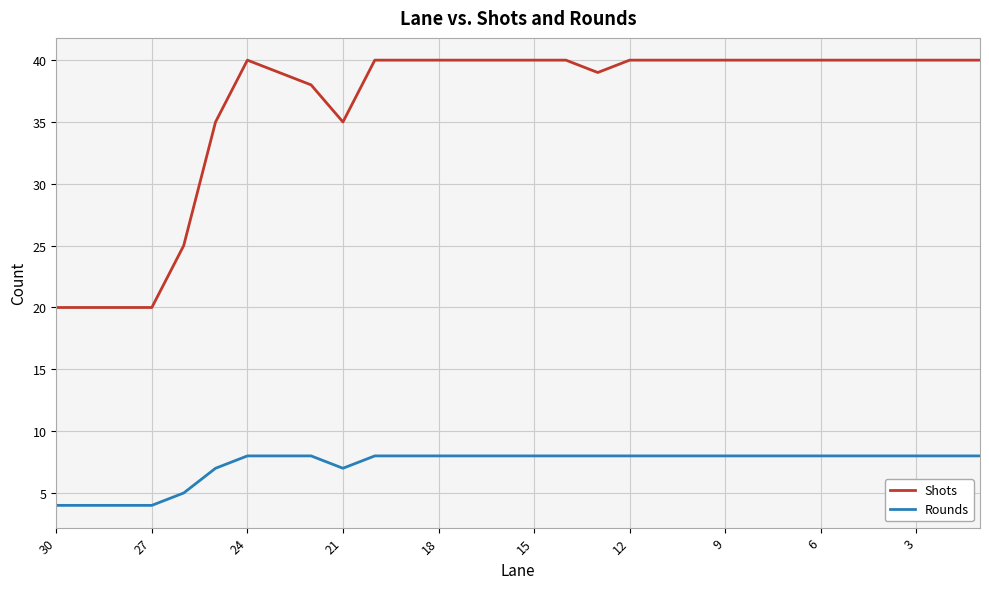

Reading left to right, what are all the values shown in this chart?

Shots: 20	20	20	20	25	35	40	39	38	35	40	40	40	40	40	40	40	39	40	40	40	40	40	40	40	40	40	40	40	40
Rounds: 4	4	4	4	5	7	8	8	8	7	8	8	8	8	8	8	8	8	8	8	8	8	8	8	8	8	8	8	8	8